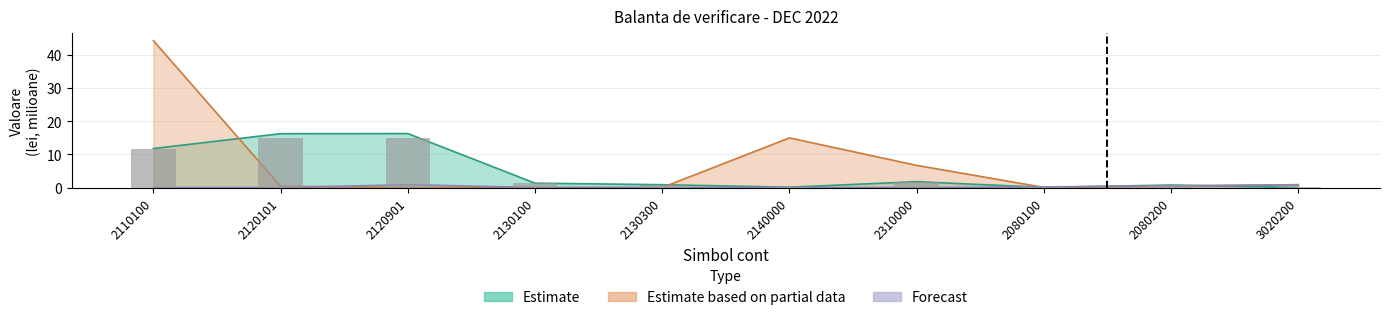

At which label does Forecast reach its peak?

3020200